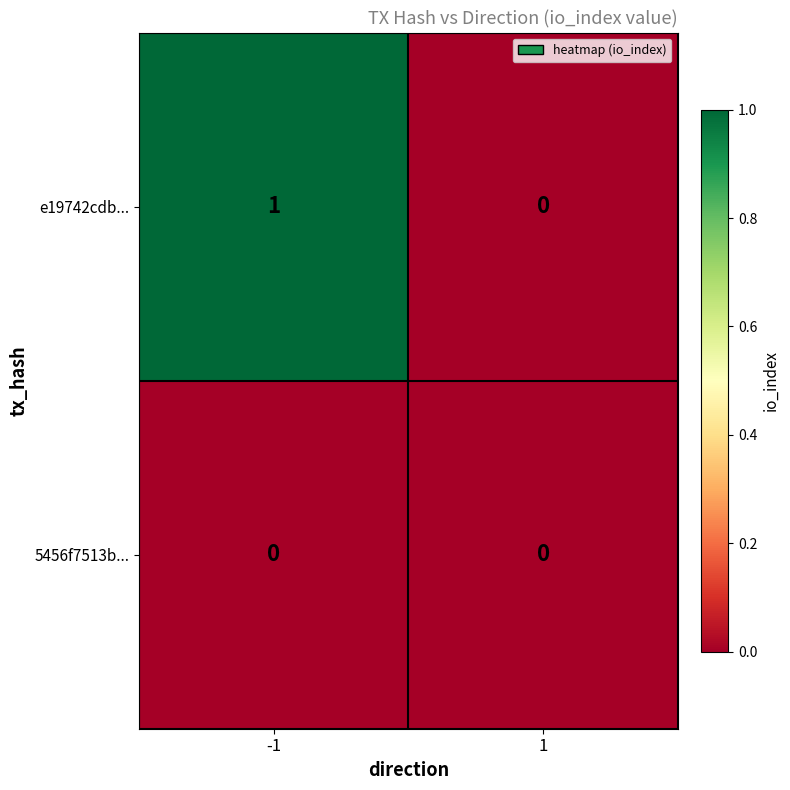

List the series in order of their peak value, highest first.

e19742cdb..., 5456f7513b...